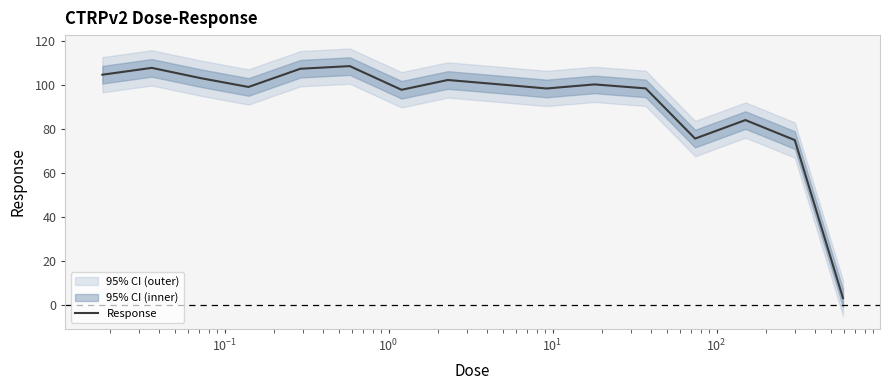

What is the minimum value for Response?

3.3